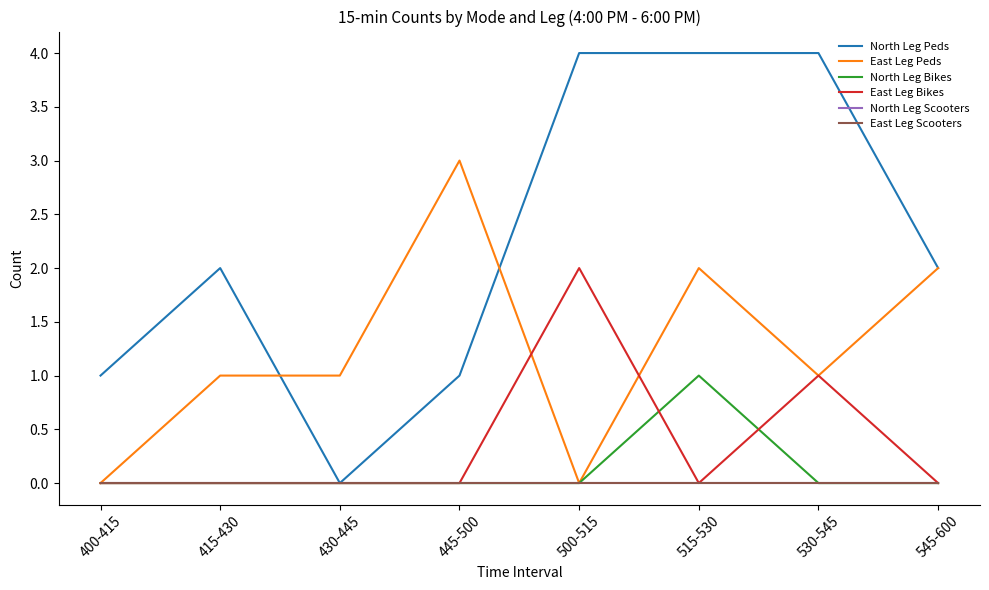

Does the chart display data point markers on the line(s)?

No